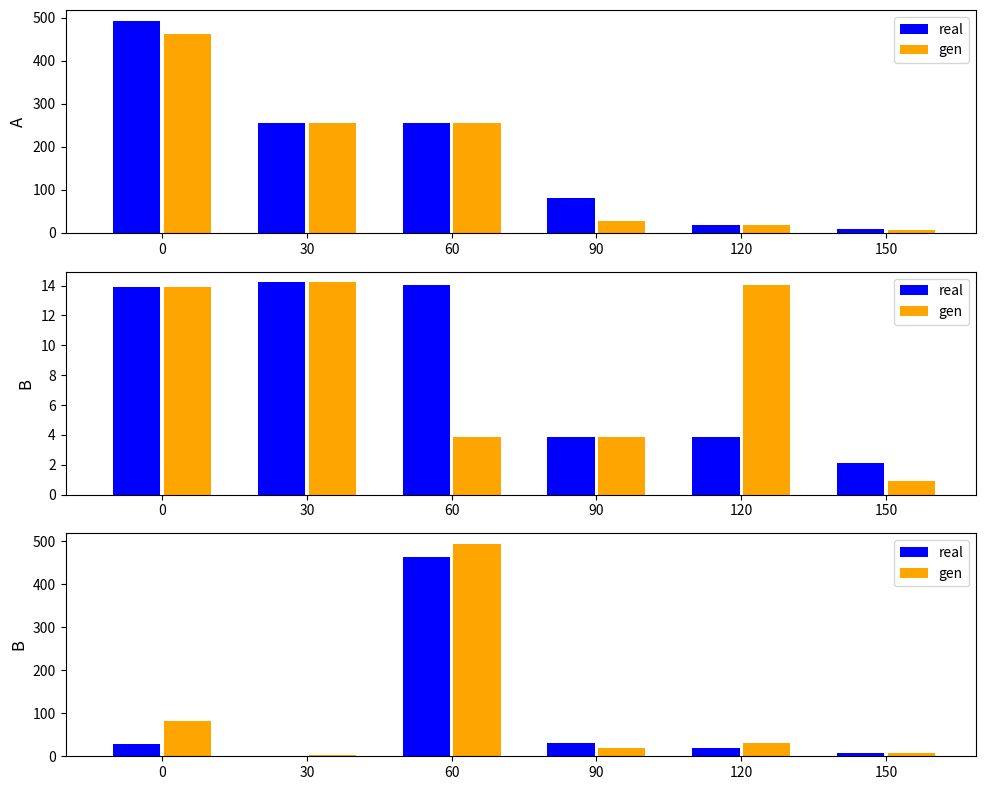

What is the spread (max minus min) of values at 90?

11.1